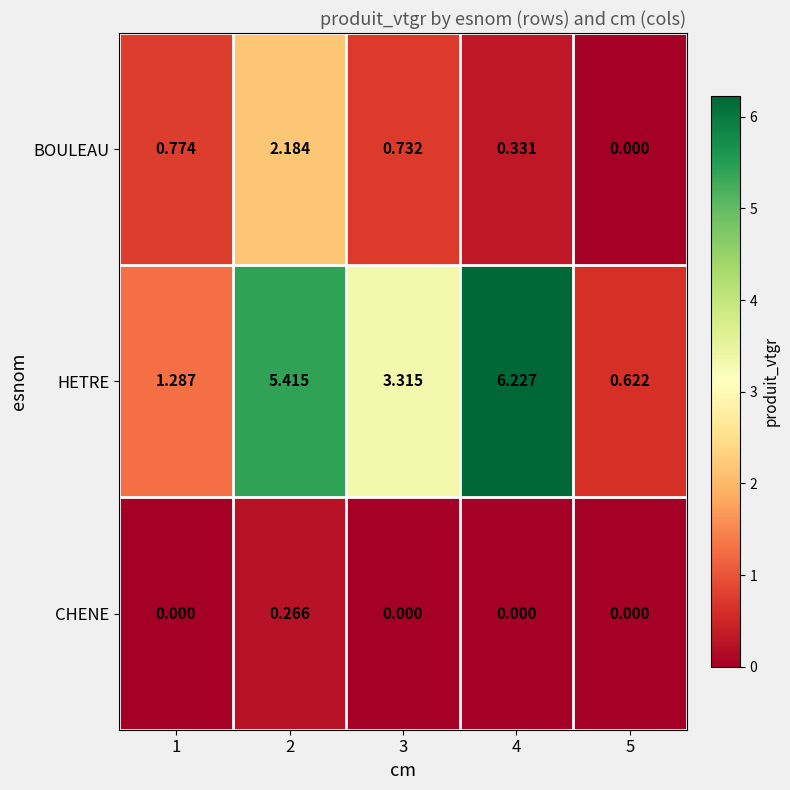

What is the total value across all series at 3?

4.0